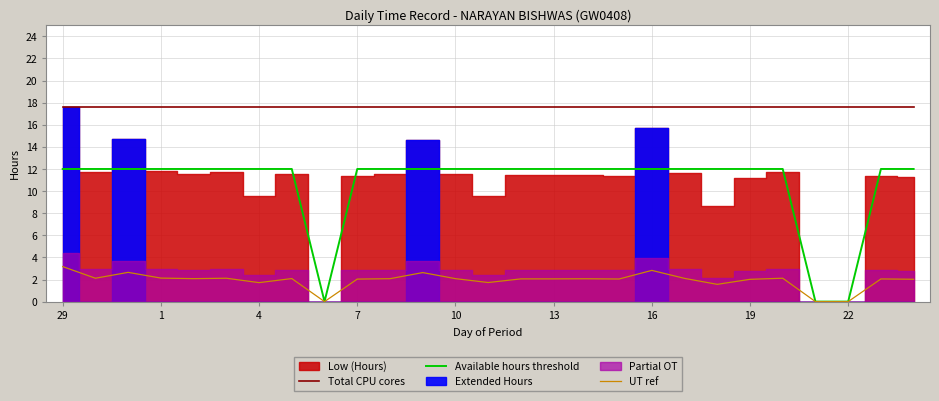

How many lines are shown in the chart?

3